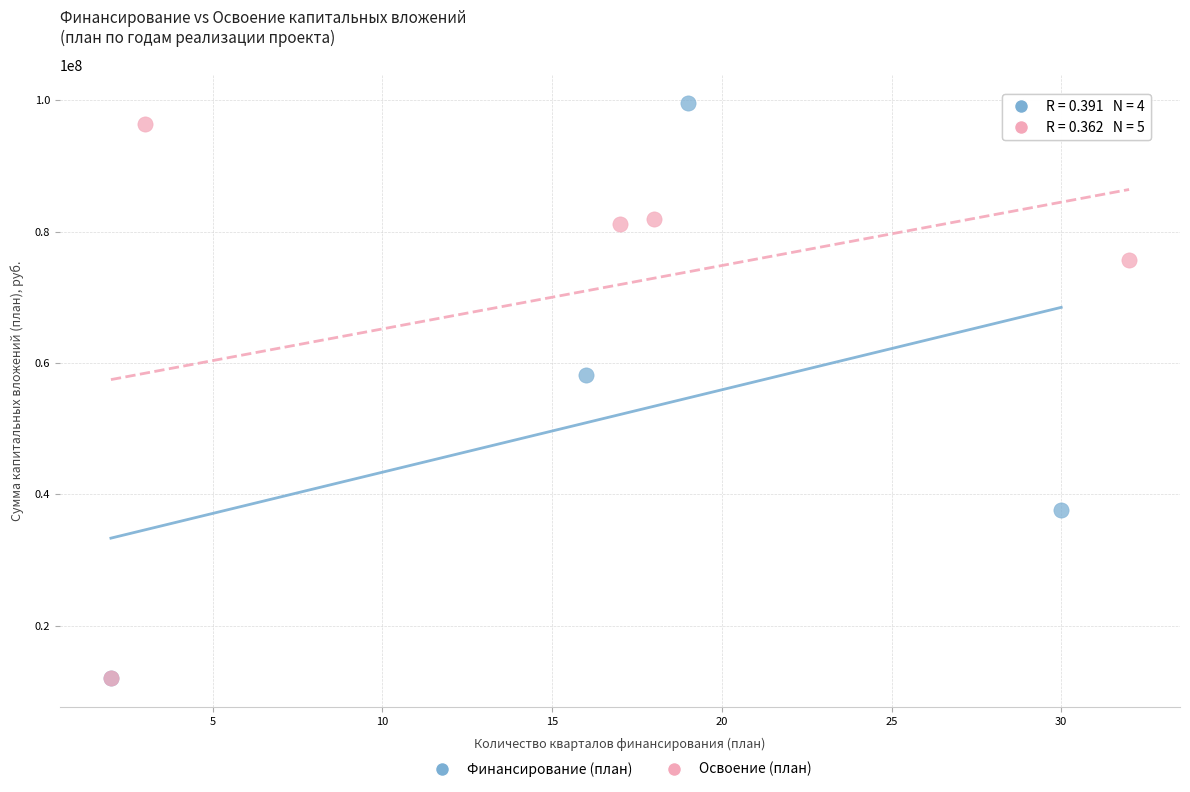

What are all the series names shown in the legend?

Финансирование (план), Освоение (план)